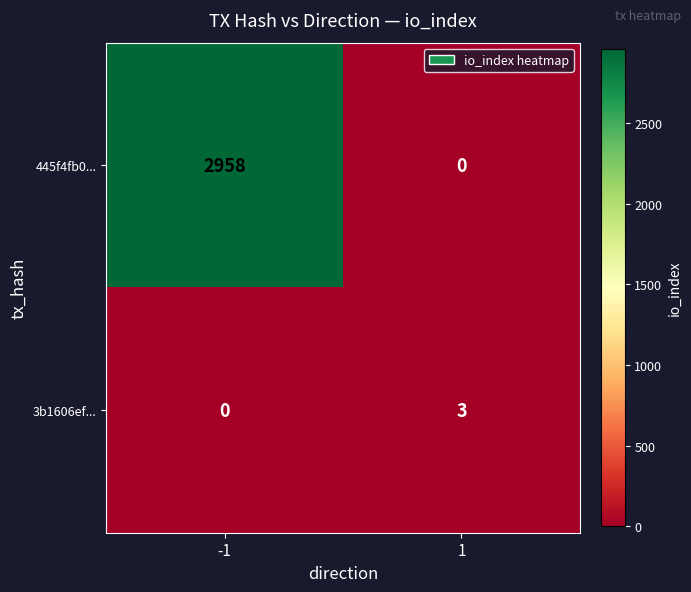

Which label corresponds to the largest value in the chart?

-1